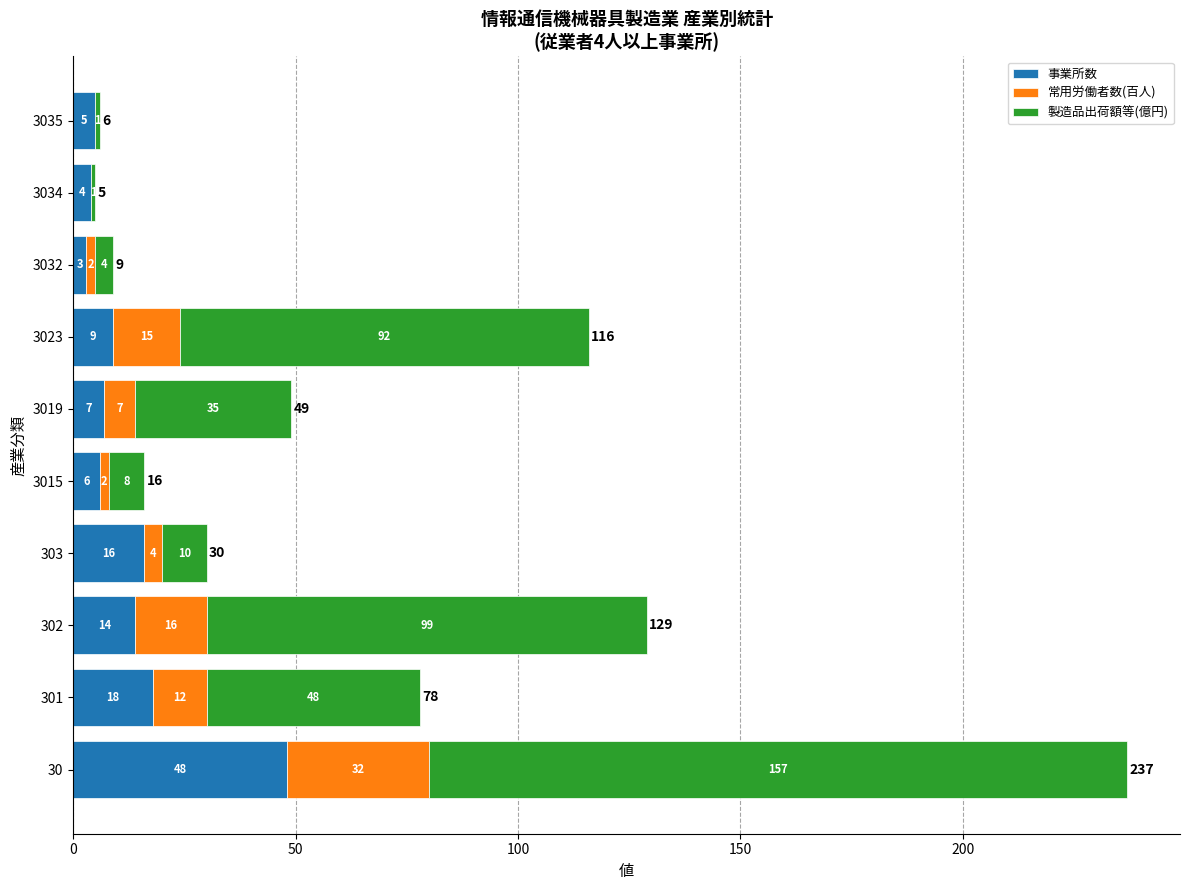

What is the approximate value of 事業所数 at 301?

18